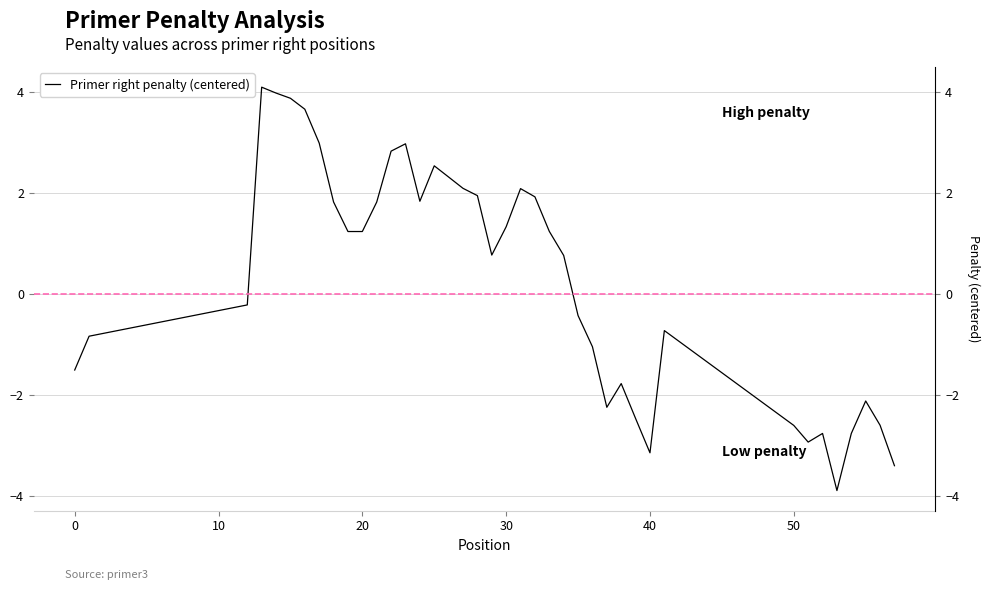

How many interior local valleys (lower than both neighbors) does the data have?

6